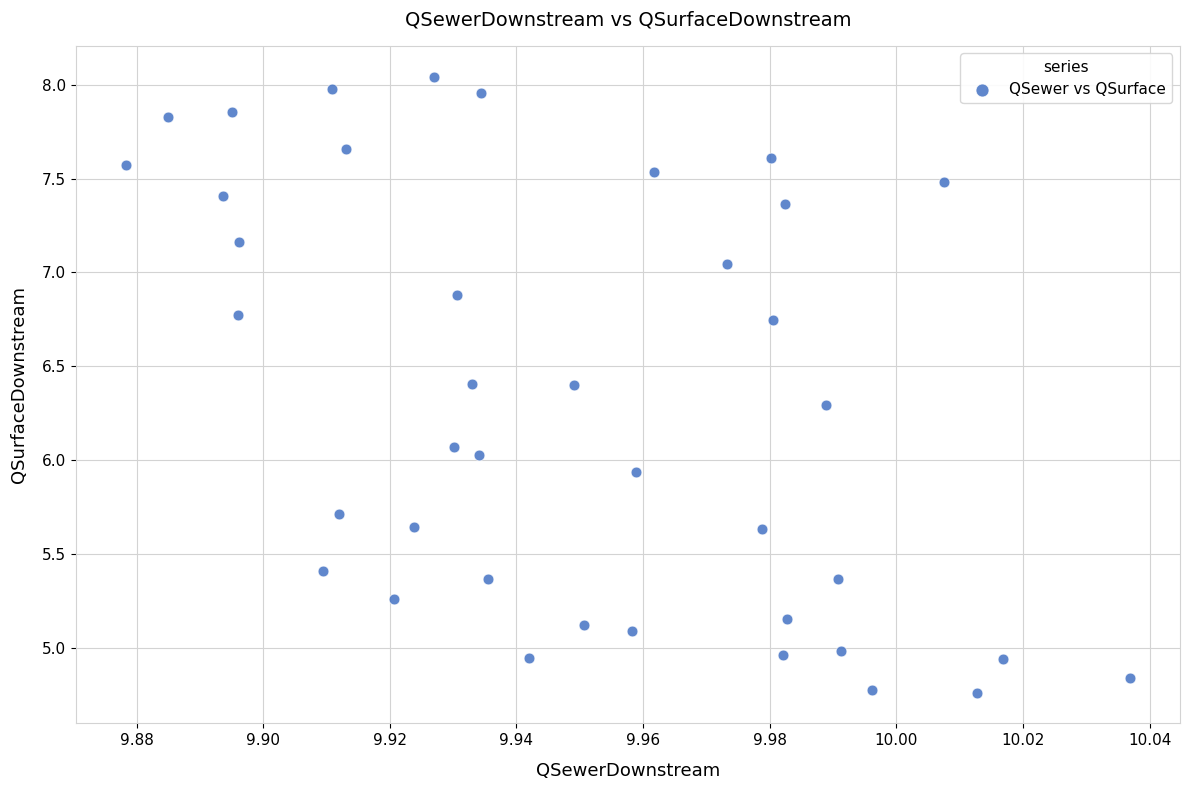

What is the range of Y values (max minus min)?

3.3